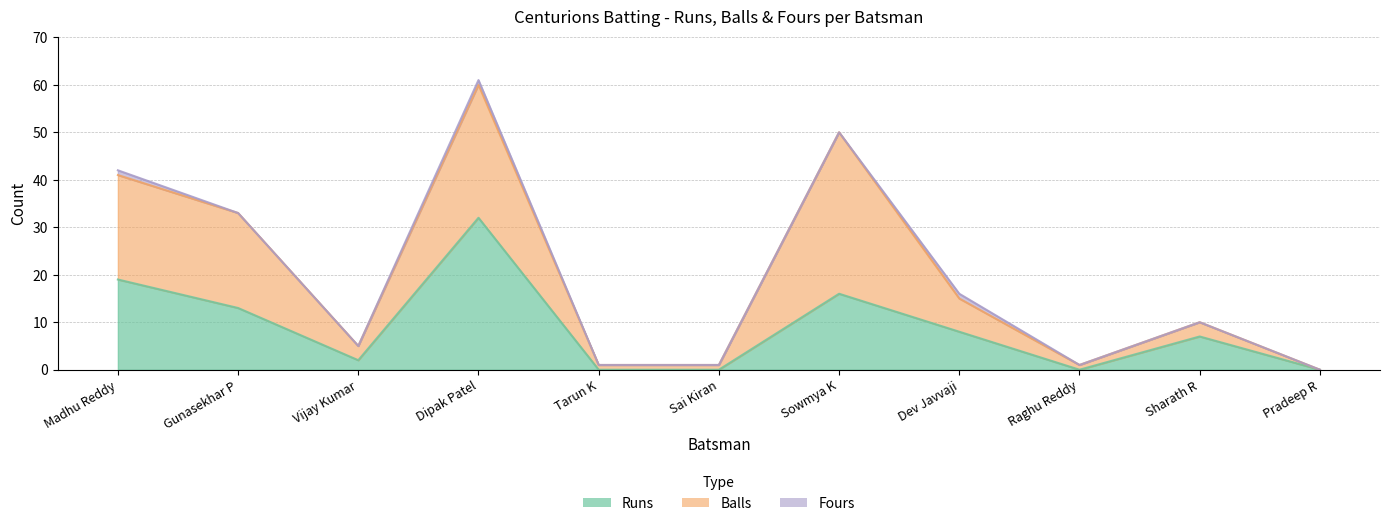

What is the sum of all Runs values?

97